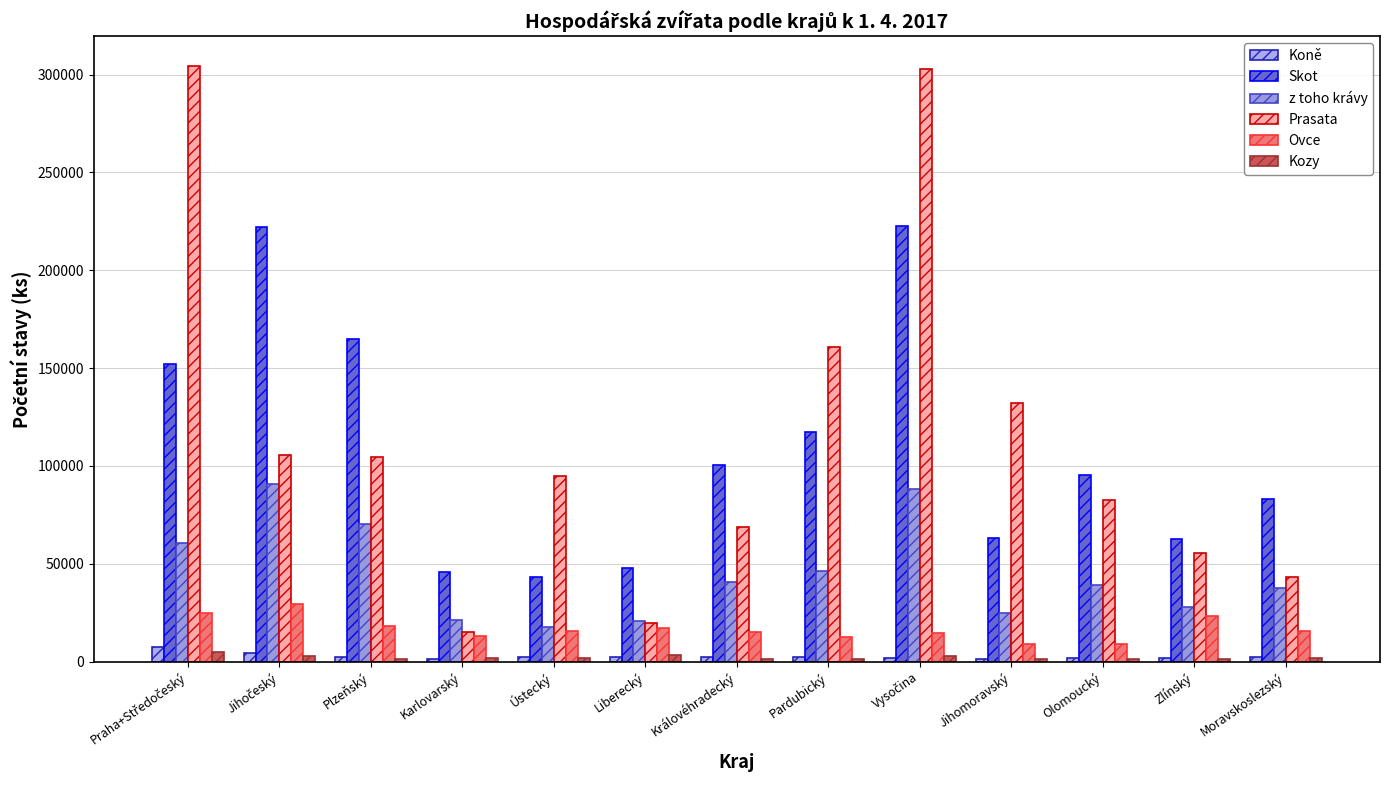

Which category has the lowest value in the Skot series?

Ústecký